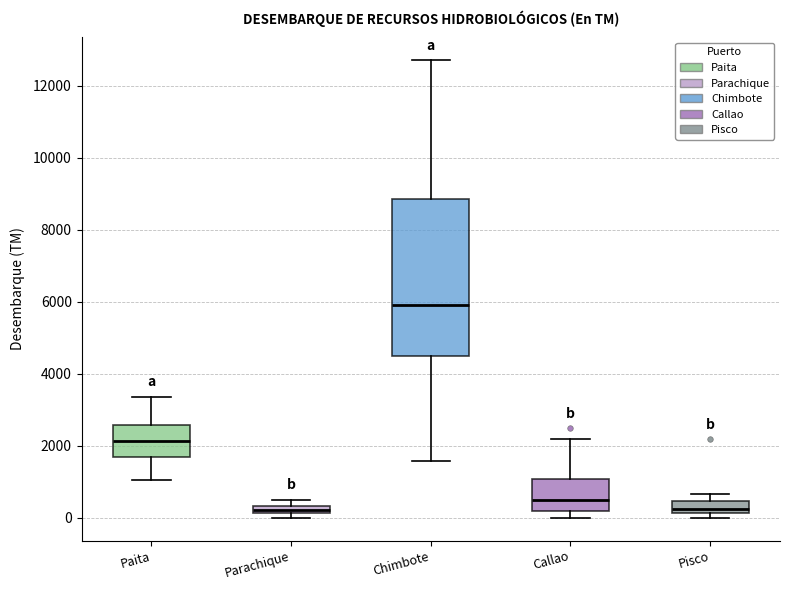

Which box is the tallest, from its lower edge to its upper edge?

Chimbote